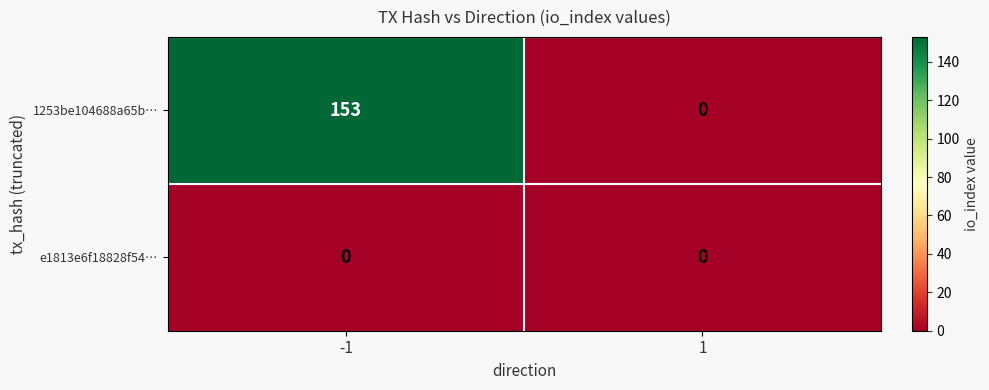

What is the sum of all 1253be104688a65b… values?

153